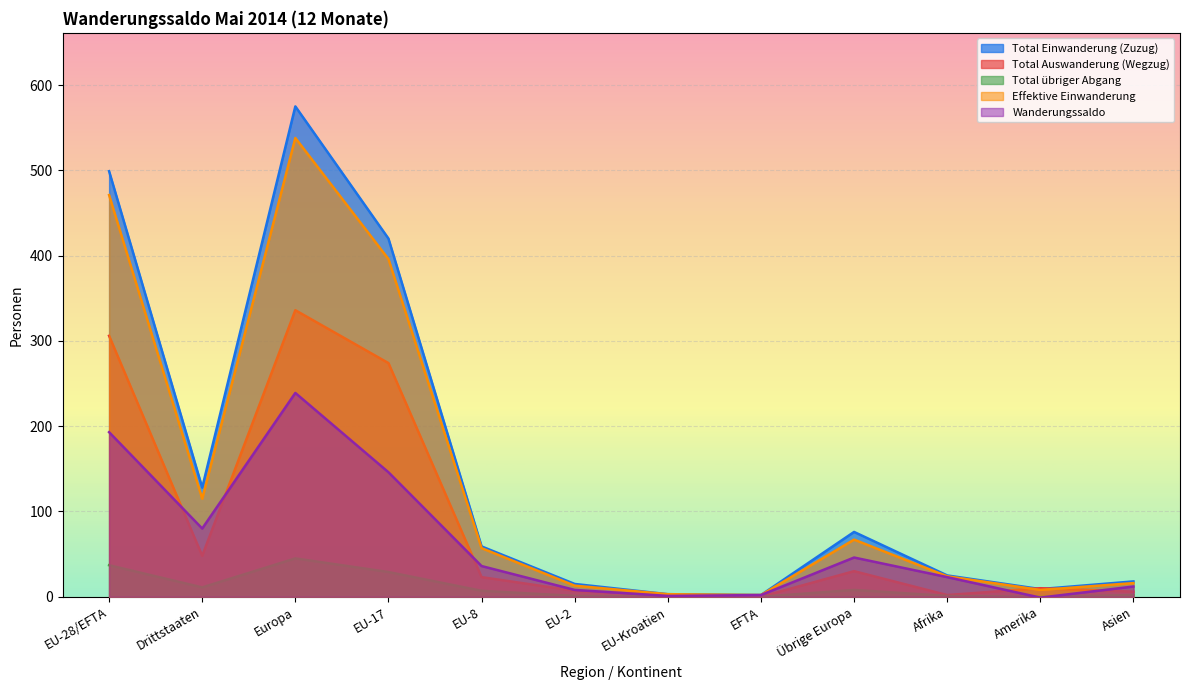

Reading left to right, extract all data points from this chart.

Total Einwanderung (Zuzug): 499	128	575	420	59	15	3	2	76	25	9	18
Total Auswanderung (Wegzug): 306	48	336	274	23	7	2	0	30	2	10	6
Total übriger Abgang: 37	11	45	29	7	1	0	0	8	1	0	2
Effektive Einwanderung: 471	115	538	396	57	13	3	2	67	24	8	16
Wanderungssaldo: 193	80	239	146	36	8	1	2	46	23	-1	12